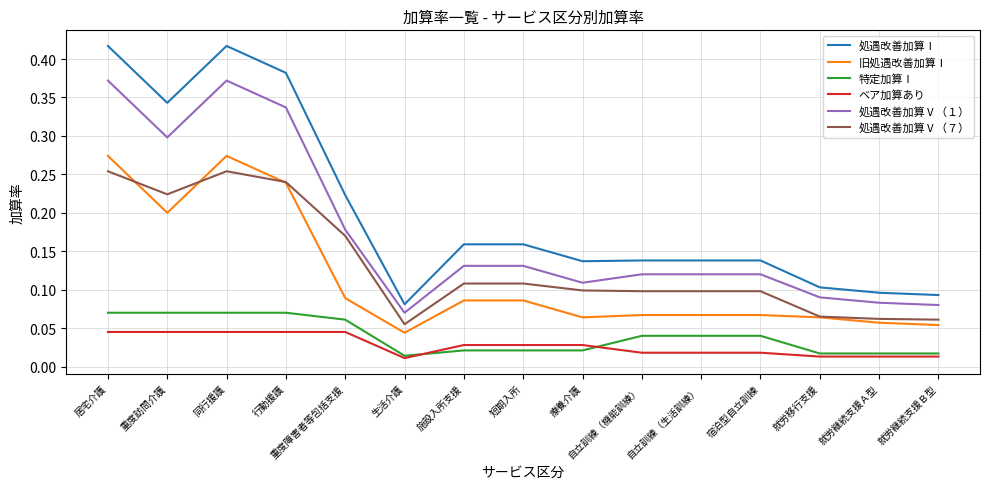

Which series changed the most between 生活介護 and 自立訓練（生活訓練）?

処遇改善加算Ⅰ